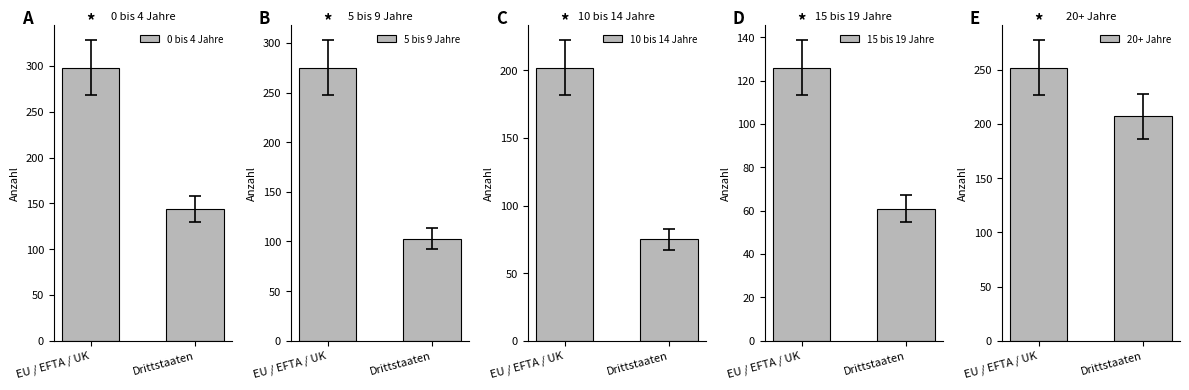

List the labels in order of 20+ Jahre value, smallest first.

Drittstaaten, EU / EFTA / UK